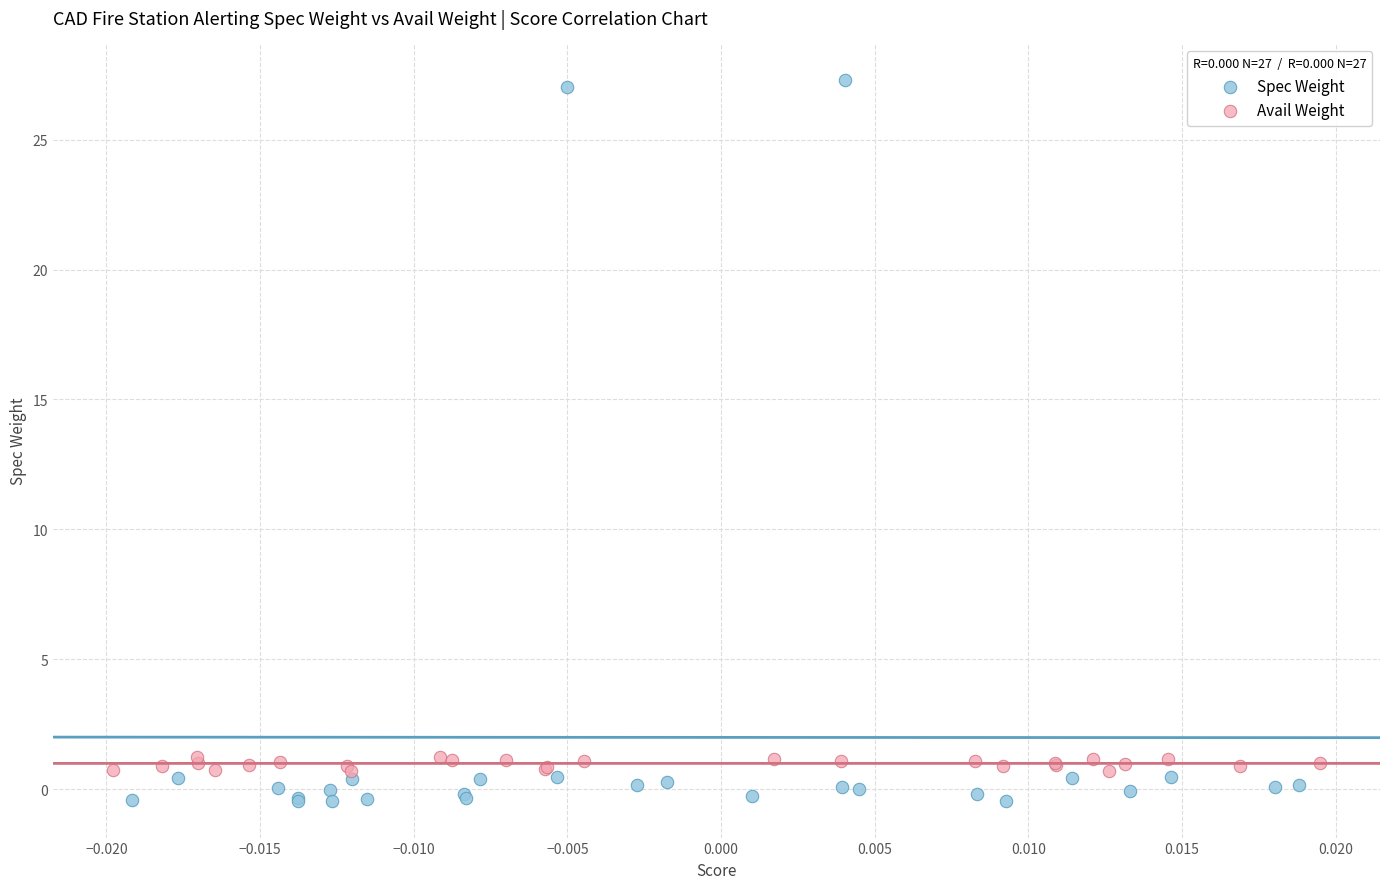

Which series has the widest spread of Y values?

Spec Weight